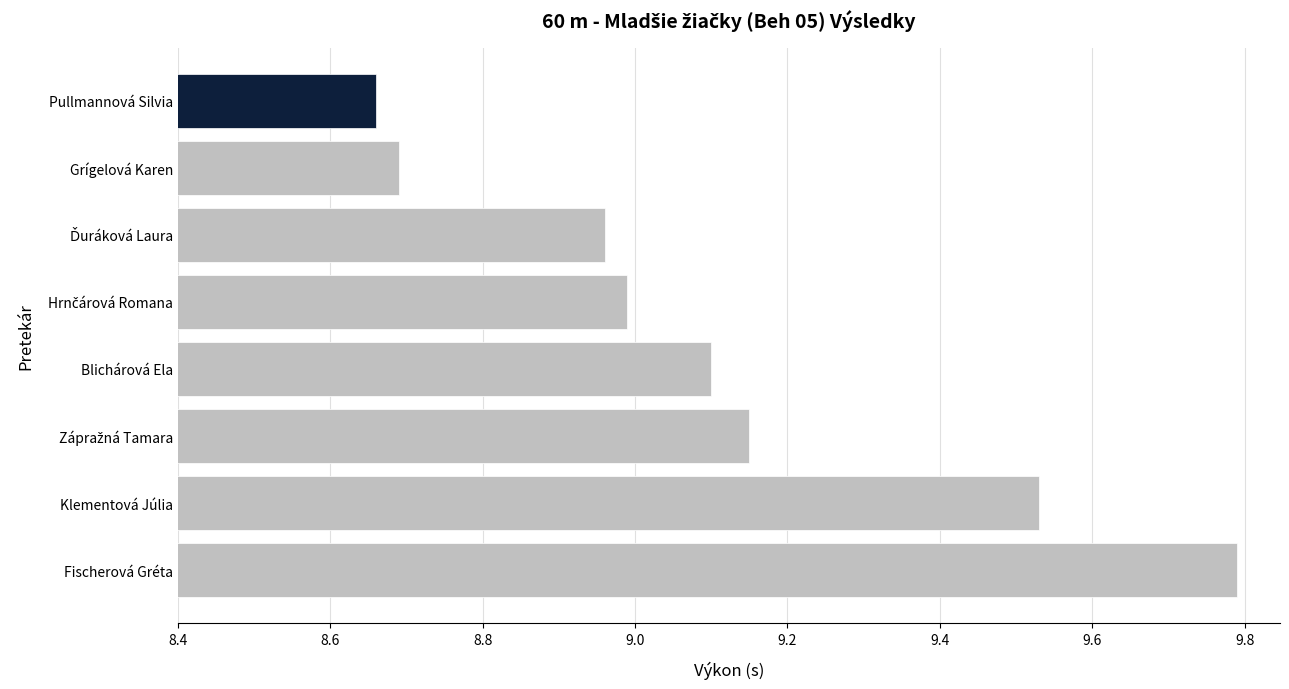

True or false: the data shows 9.1 at Blichárová Ela.

True